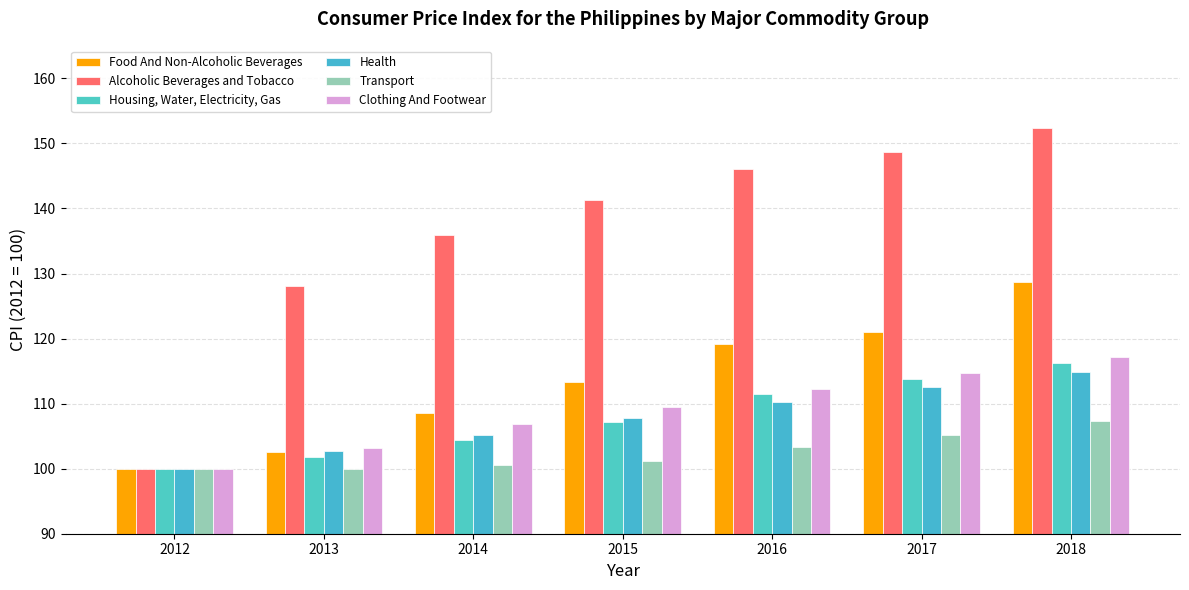

How many values in the Transport series exceed 101?

4